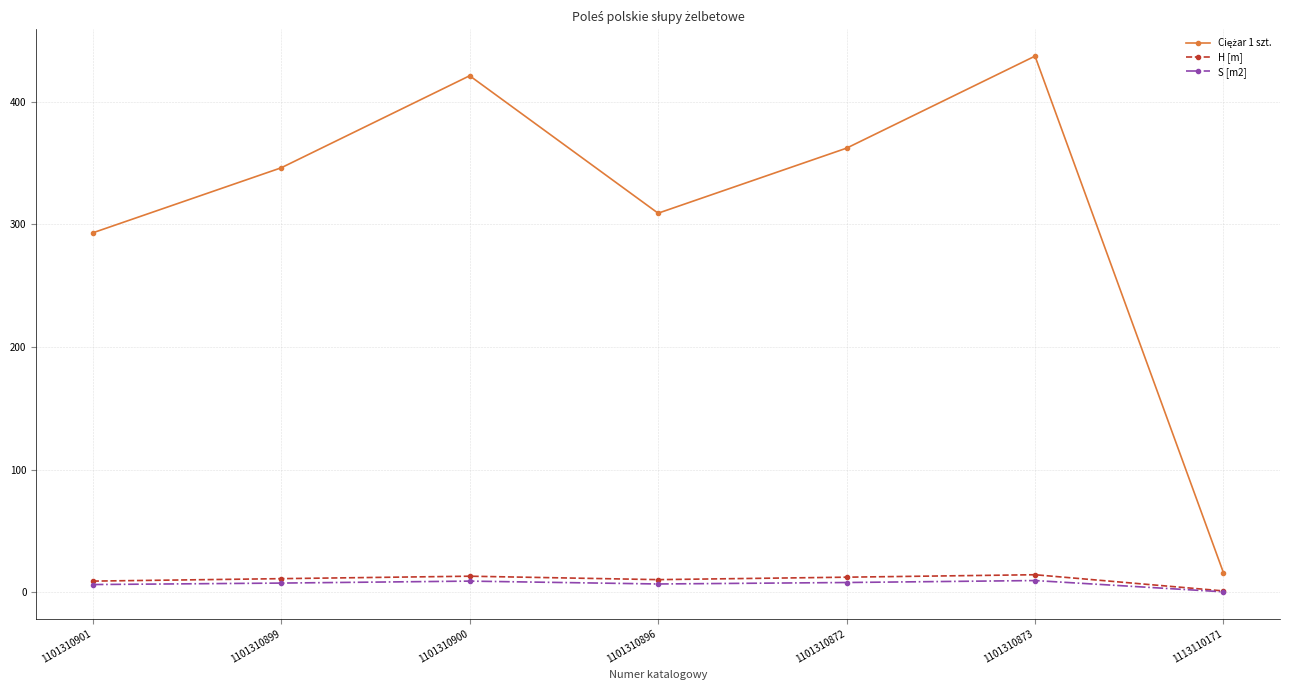

Read the S [m2] value at 1101310901.

6.4